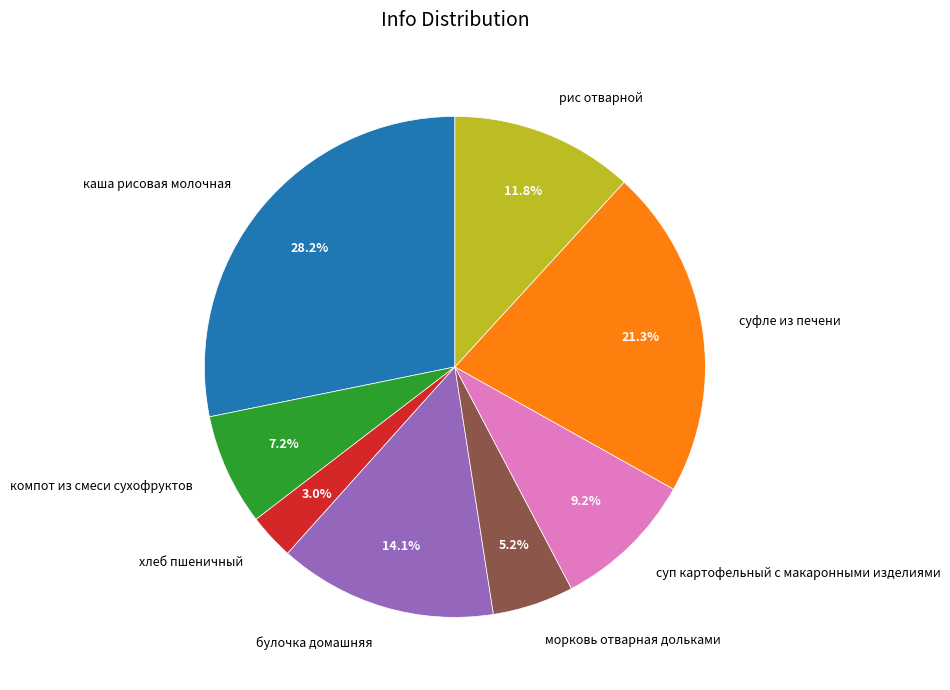

What is the largest slice in the pie chart?

каша рисовая молочная